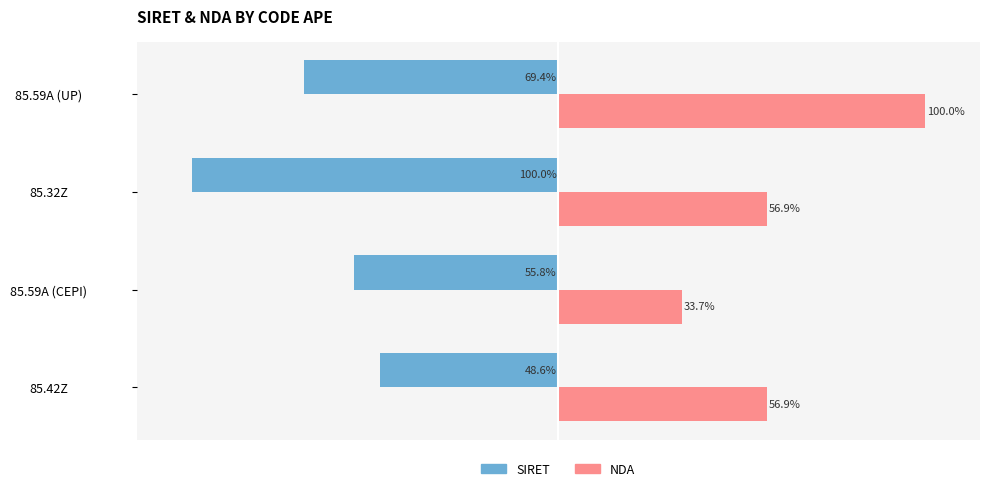

Which category has the lowest value across all series?

85.32Z